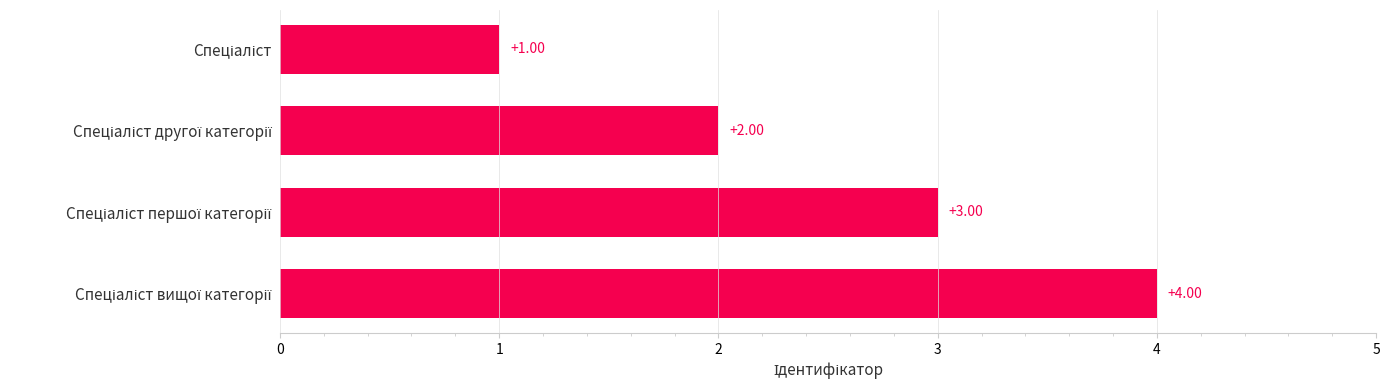

What is the sum of all values?

10